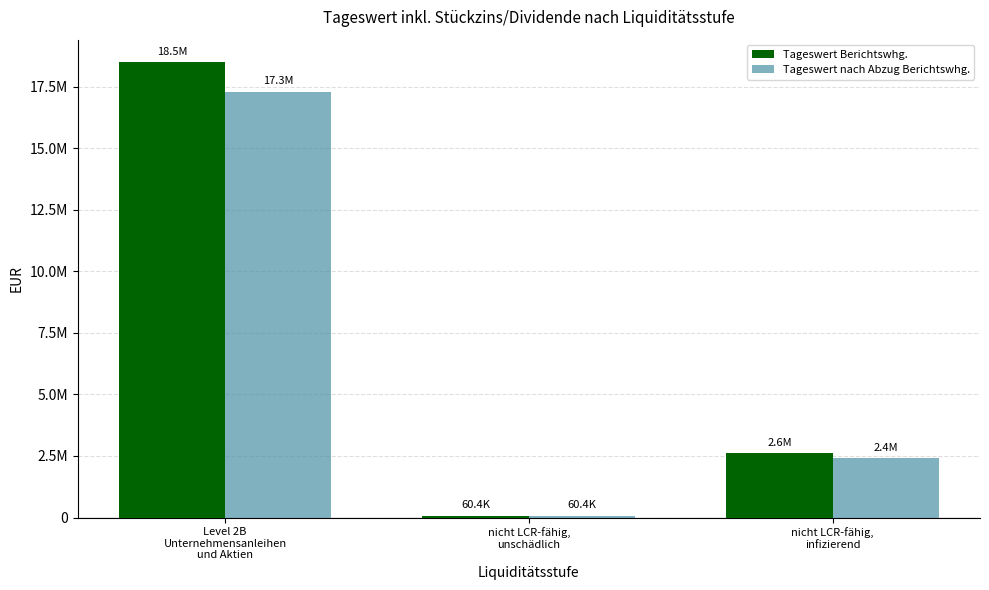

Rank the series at nicht LCR-fähig,
infizierend from lowest to highest value.

Tageswert nach Abzug Berichtswhg., Tageswert Berichtswhg.